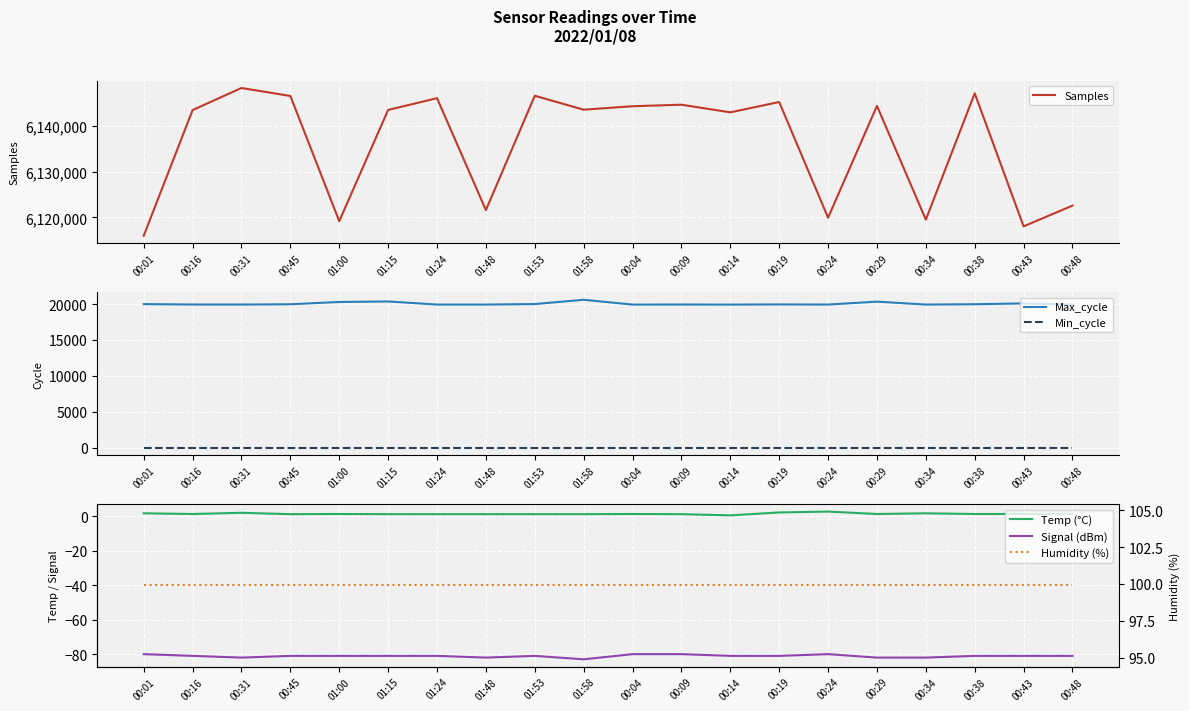

What is the label of the 3rd point from the left?

00:31